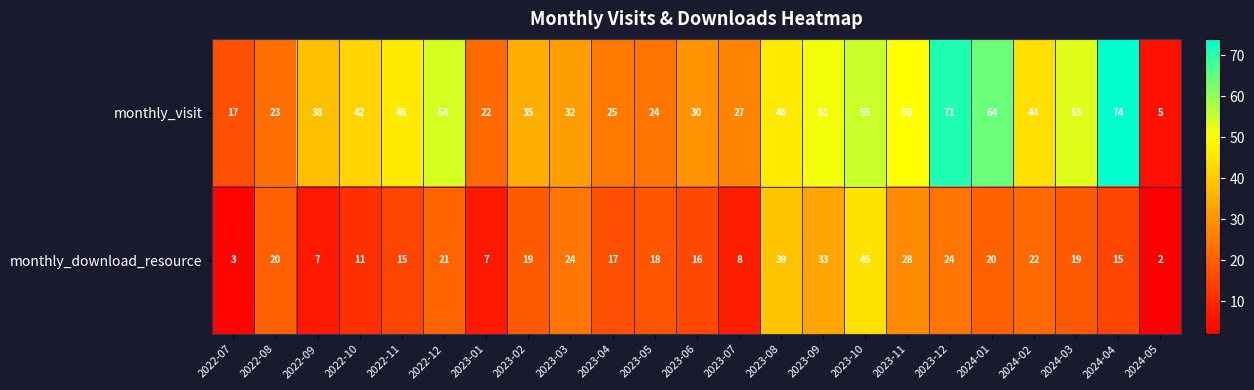

Which series changed the most between 2023-02 and 2023-07?

monthly_download_resource